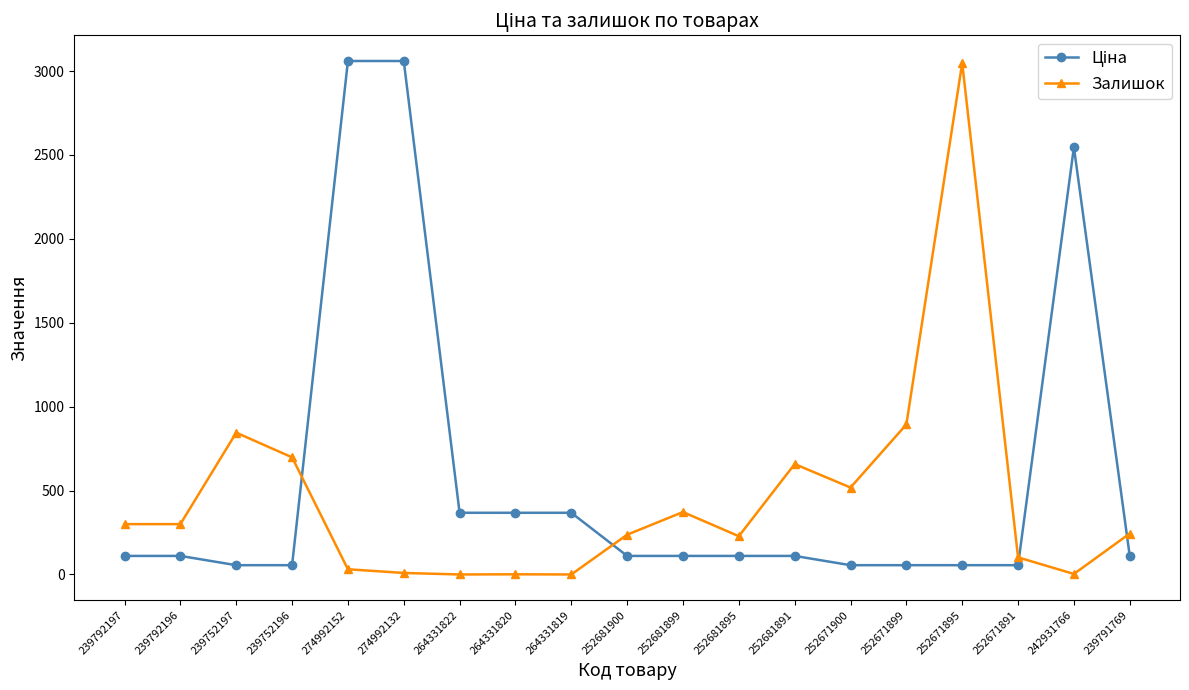

Which category has the highest value in the Залишок series?

252671895